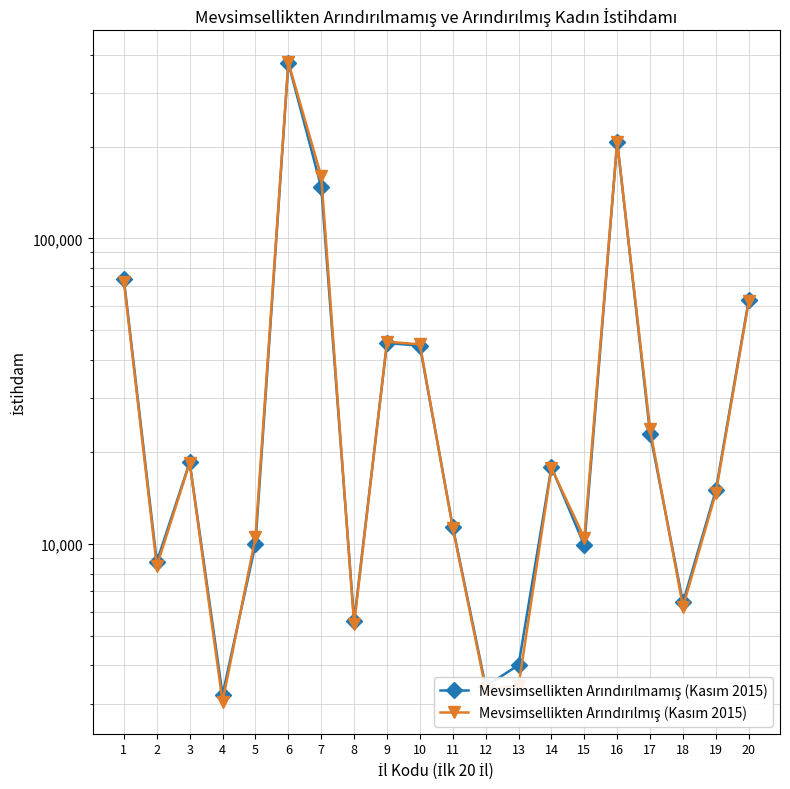

What is the smallest value displayed?

3043